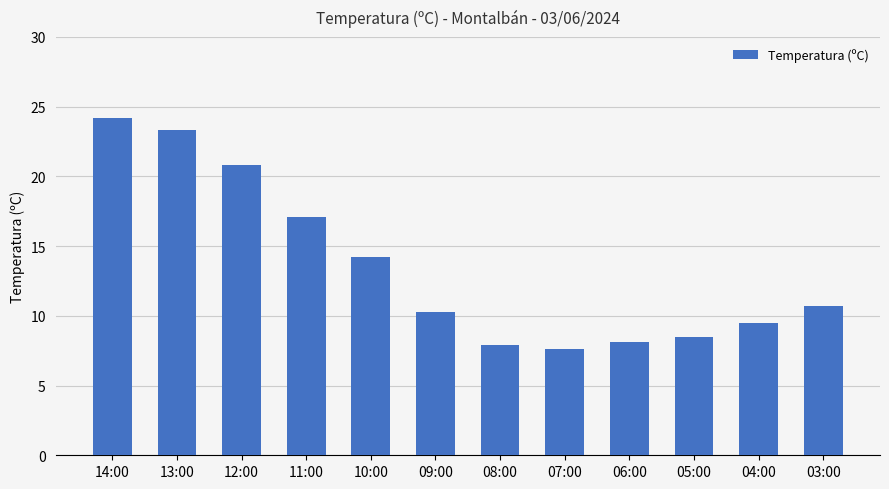

How many bars are there in total?

12